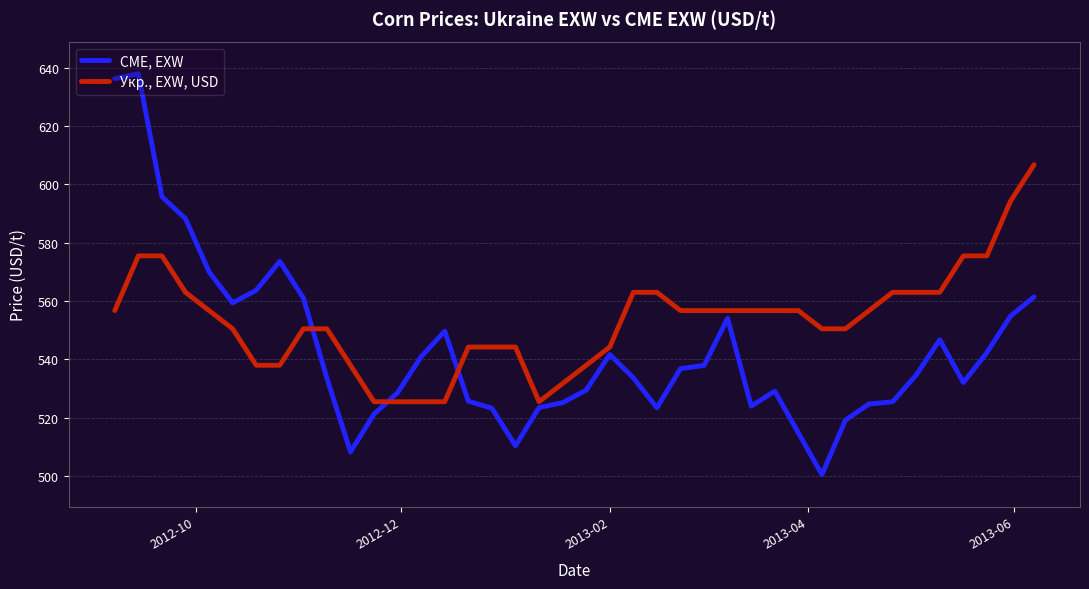

Which series has the largest total across all categories?

Укр., EXW, USD